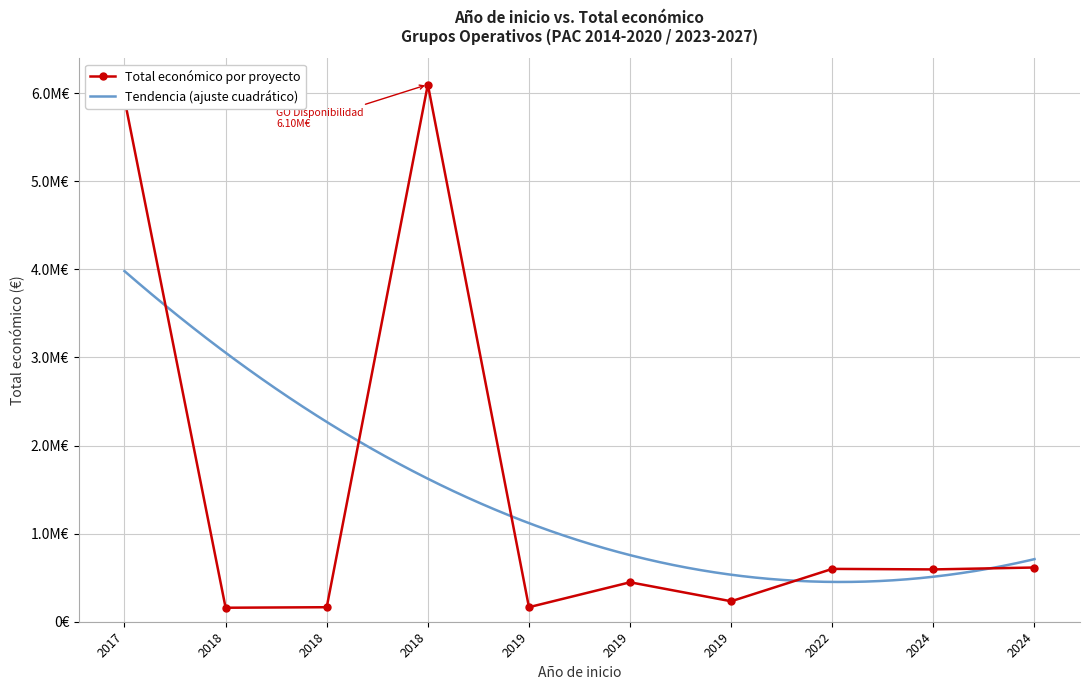

Is it true that the value at 2018 is 2648585?

False